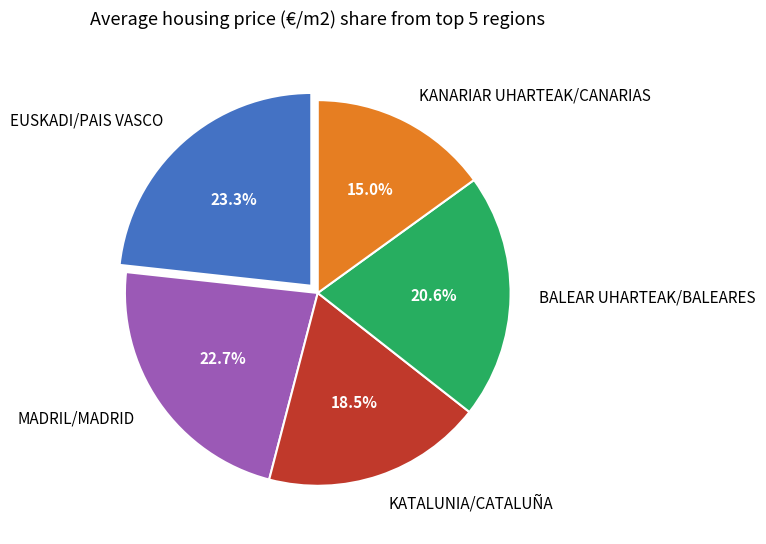

Is it true that EUSKADI/PAIS VASCO is 23% of the pie?

True